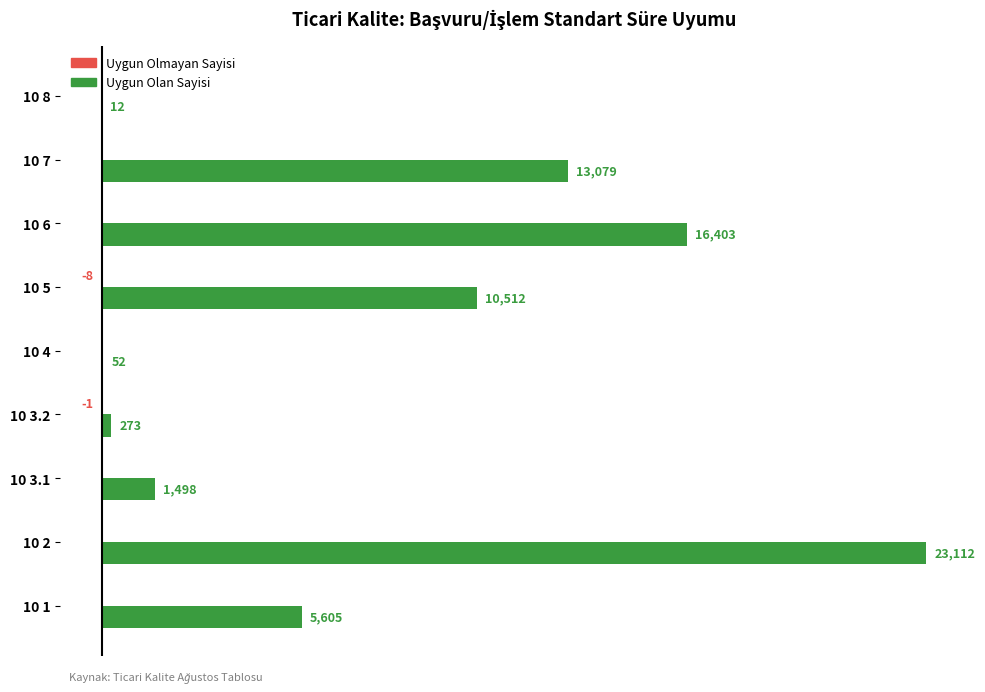

Which series changed the most between 10 2 and 10 4?

Uygun Olan Sayisi